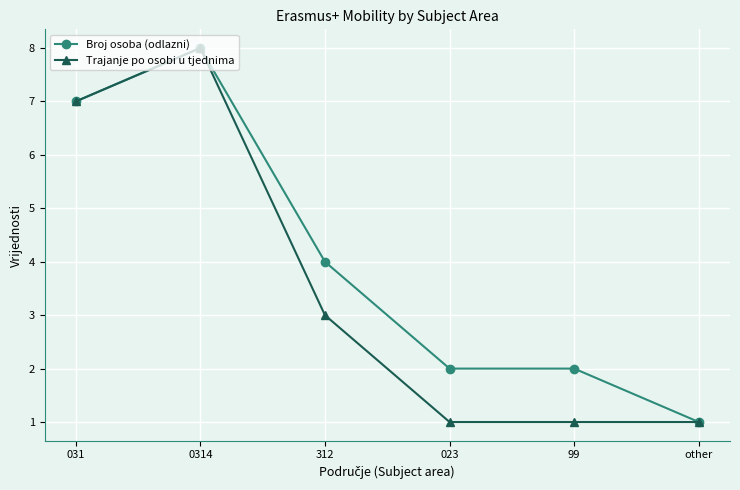

Reading left to right, list all the values displayed in this chart.

Broj osoba (odlazni): 7	8	4	2	2	1
Trajanje po osobi u tjednima: 7	8	3	1	1	1